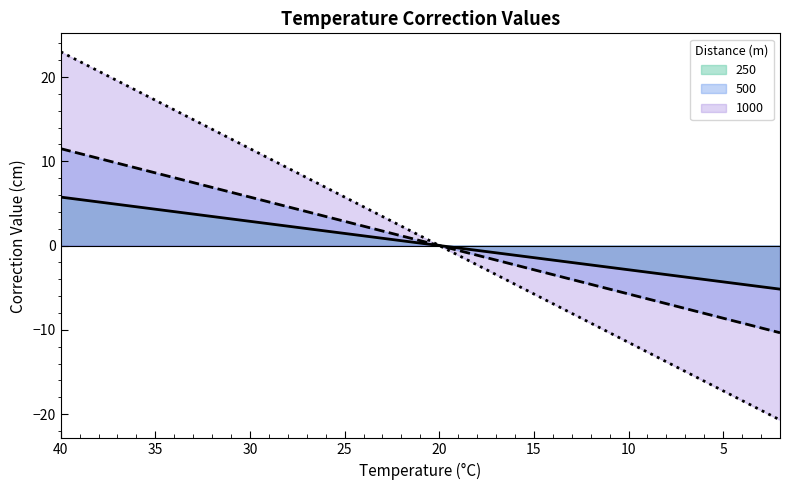

How many values in the 1000 series are below 1?

19